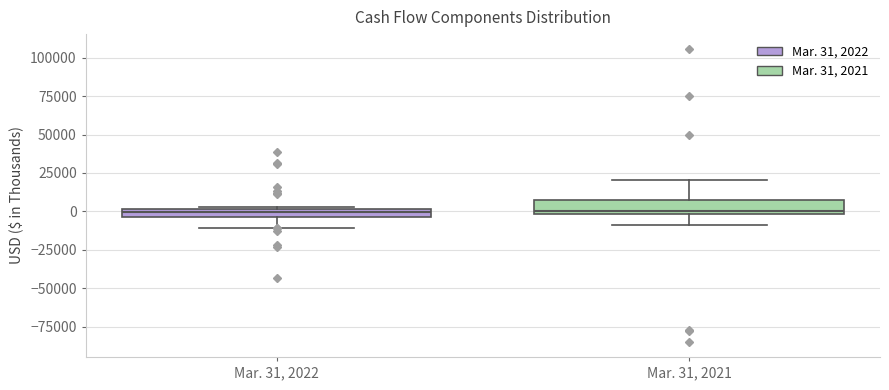

Where is the upper edge of the box for Mar. 31, 2022 on the y-axis? The values are not printed on the chart, so give them approximately, as read against the axis.

0